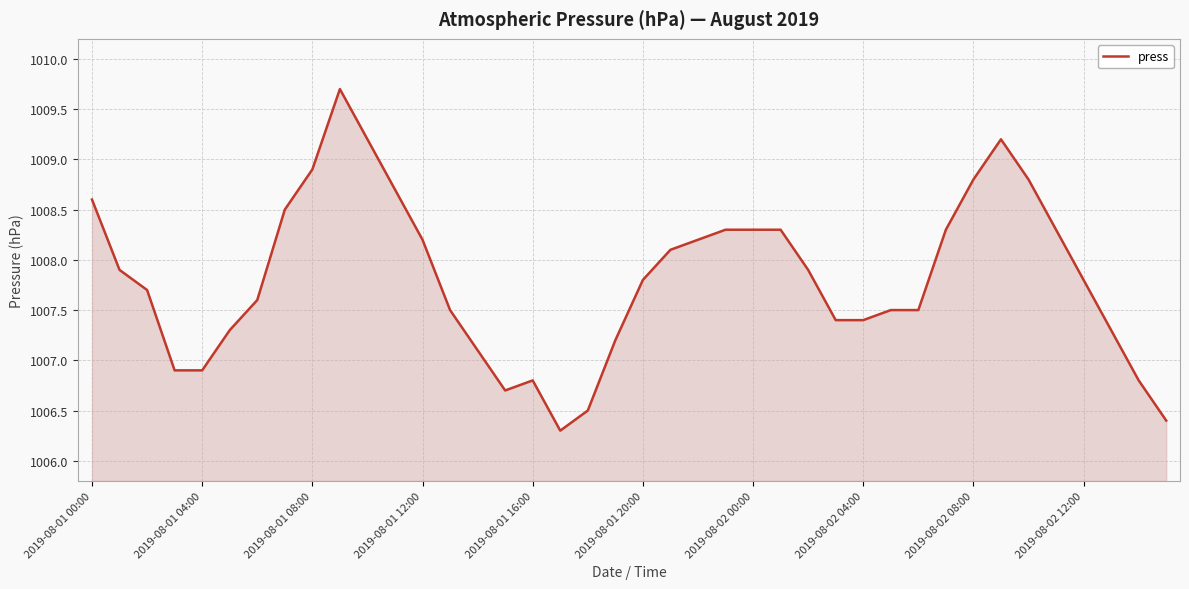

True or false: there are more than 0 points higher than both neighbors.

True